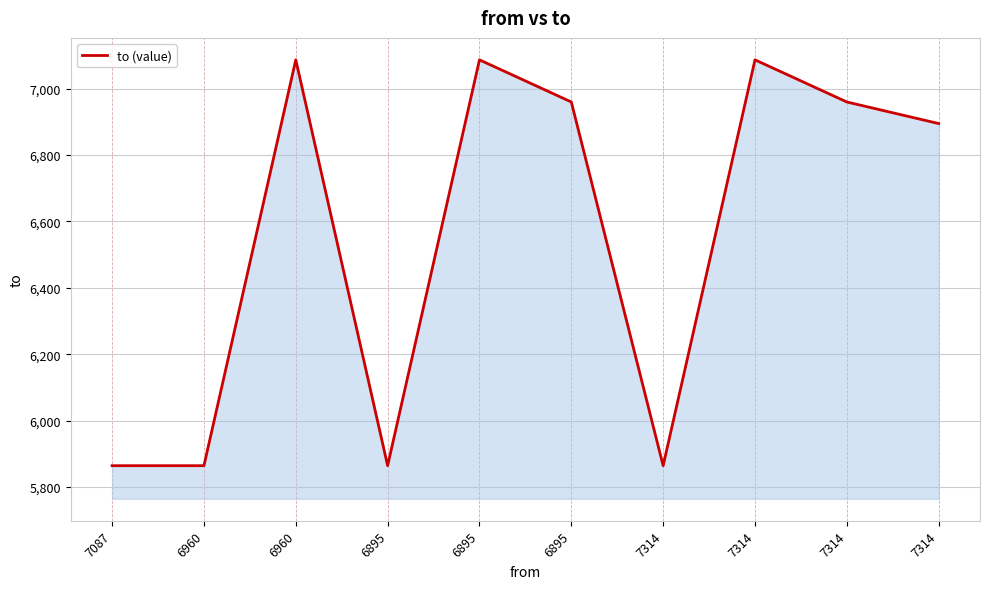

Rank the categories by value from lowest to highest.

7087, 6960, 6895, 7314, 7314, 6895, 7314, 6960, 6895, 7314